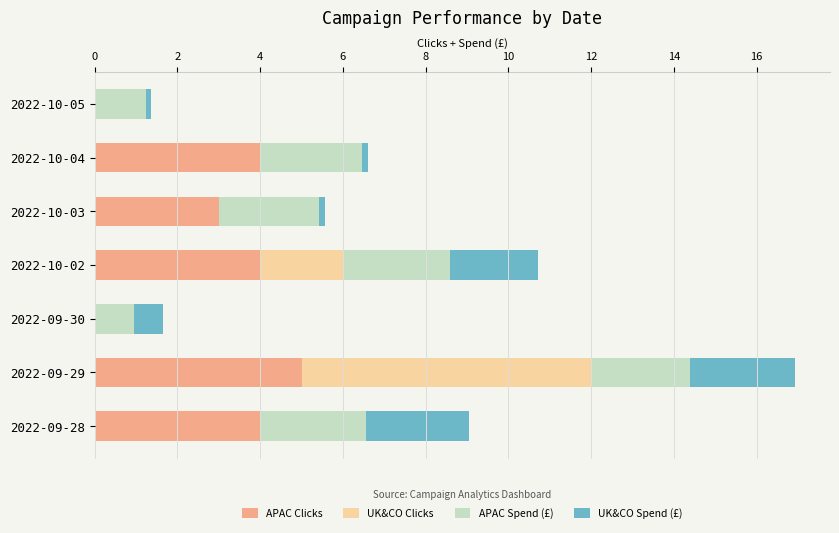

True or false: APAC Clicks has a value of 2.1 at 2022-10-02.

False